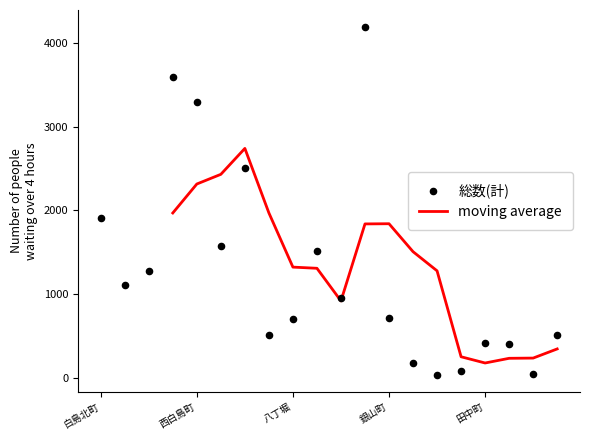

What is the approximate value of moving average at 西白島町?

2314.8